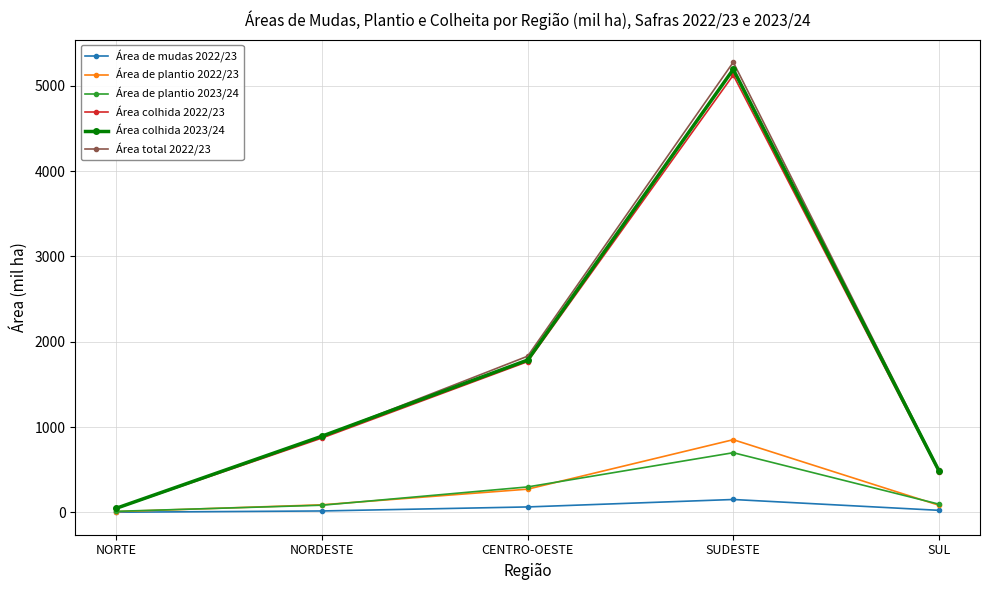

What is the average value of the Área de plantio 2022/23 series?

260.9